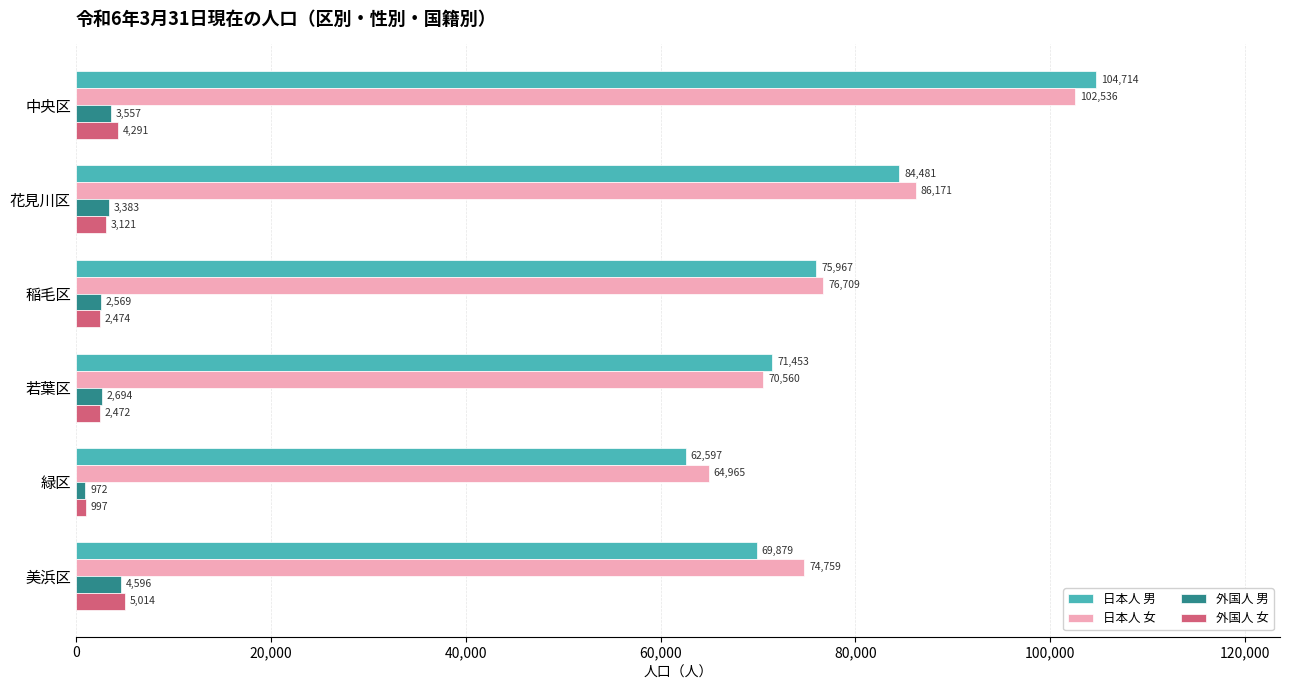

At which label is 日本人 男 closest to 83655?

花見川区